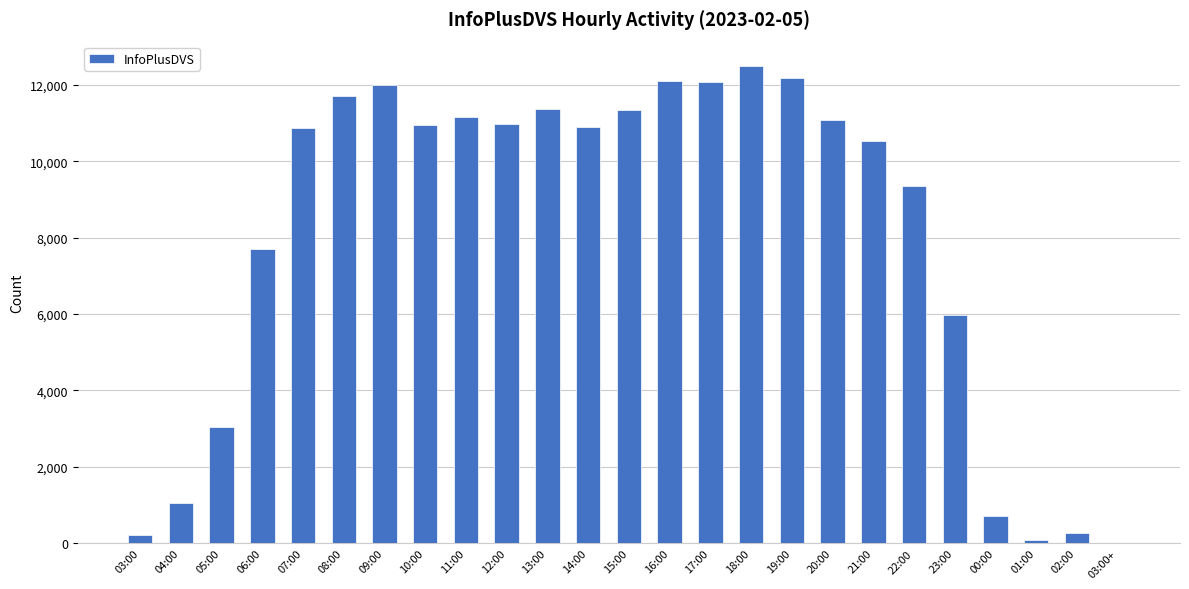

Between 12:00 and 16:00, which is larger?

16:00